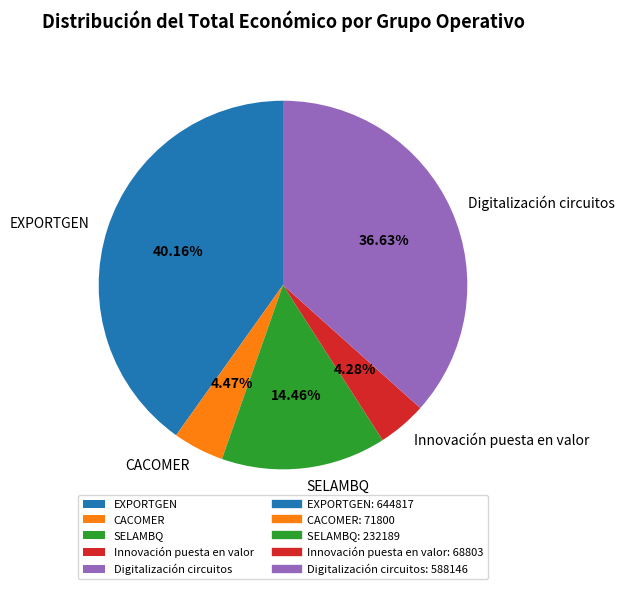

Which has a higher value, Innovación puesta en valor or Digitalización circuitos?

Digitalización circuitos